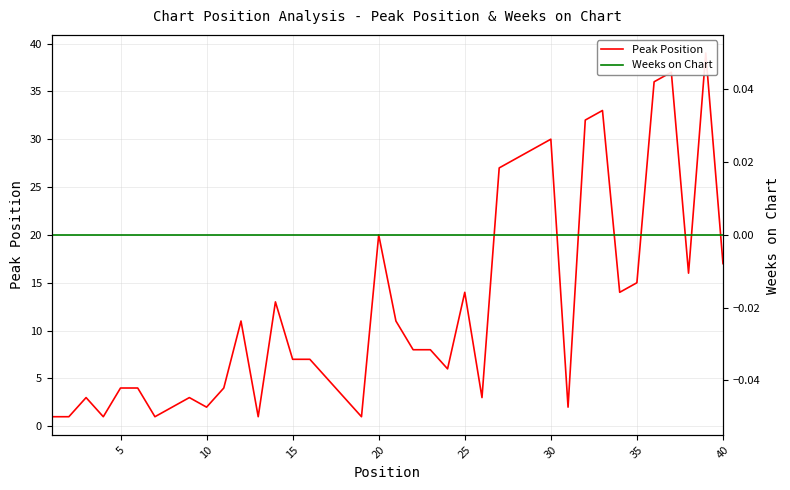

Does the chart display data point markers on the line(s)?

No